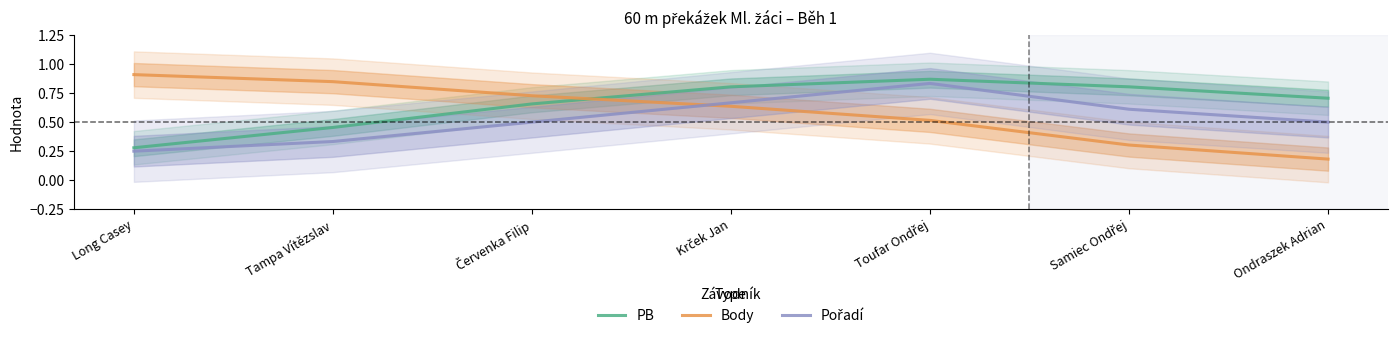

Reading left to right, list all the values displayed in this chart.

PB: Long Casey=0.3	Tampa Vítězslav=0.5	Červenka Filip=0.7	Krček Jan=0.8	Toufar Ondřej=0.9	Samiec Ondřej=0.8	Ondraszek Adrian=0.7
Body: Long Casey=0.9	Tampa Vítězslav=0.8	Červenka Filip=0.7	Krček Jan=0.6	Toufar Ondřej=0.5	Samiec Ondřej=0.3	Ondraszek Adrian=0.2
Pořadí: Long Casey=0.2	Tampa Vítězslav=0.3	Červenka Filip=0.5	Krček Jan=0.7	Toufar Ondřej=0.8	Samiec Ondřej=0.6	Ondraszek Adrian=0.5